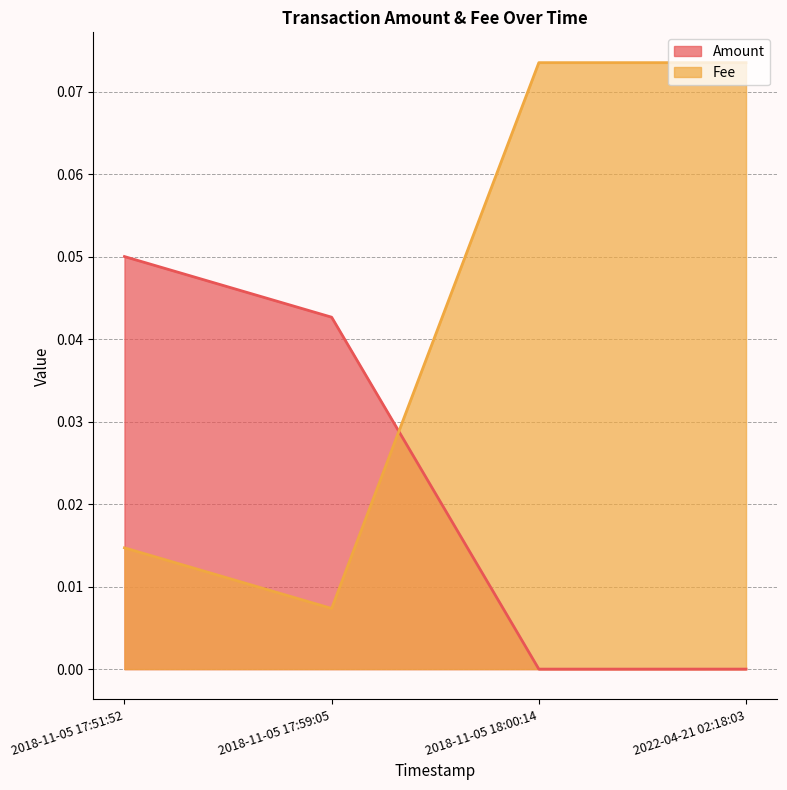

What are all the series names shown in the legend?

Amount, Fee